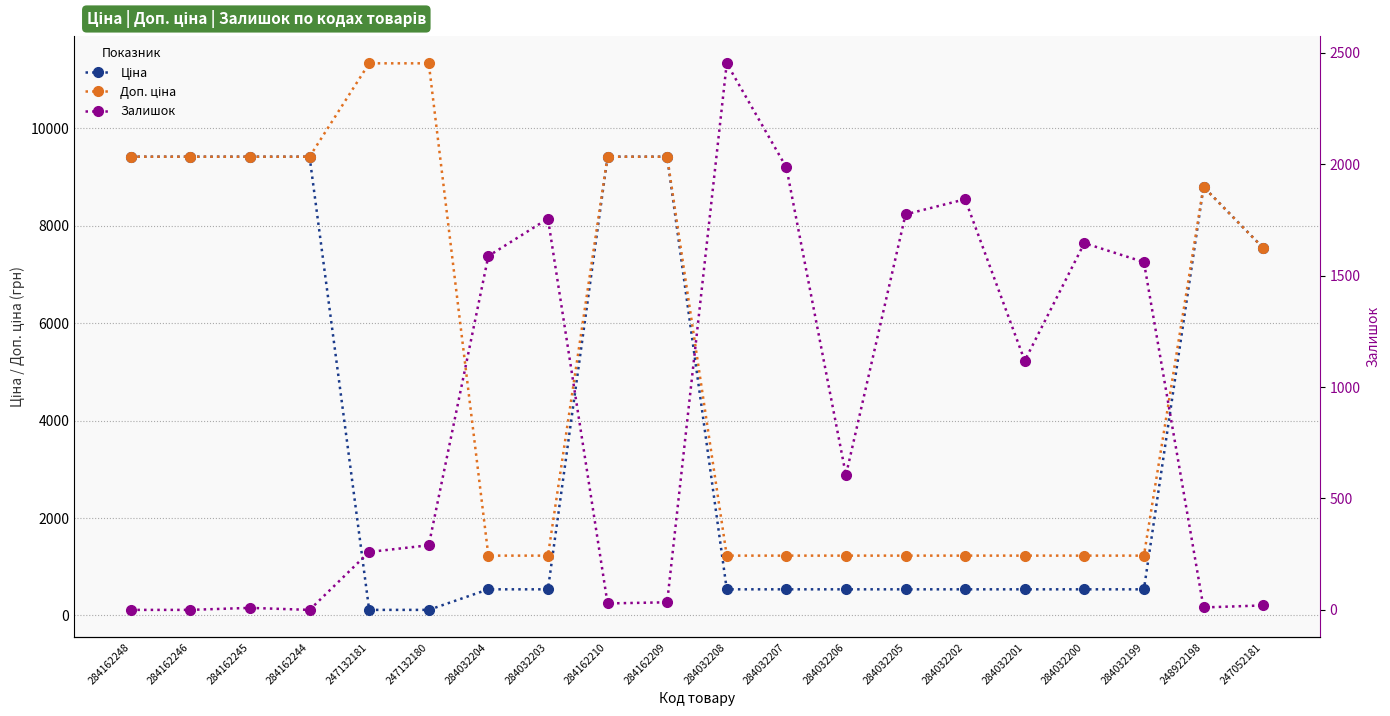

What is the difference between the highest and lowest values at 248922198?

8786.6